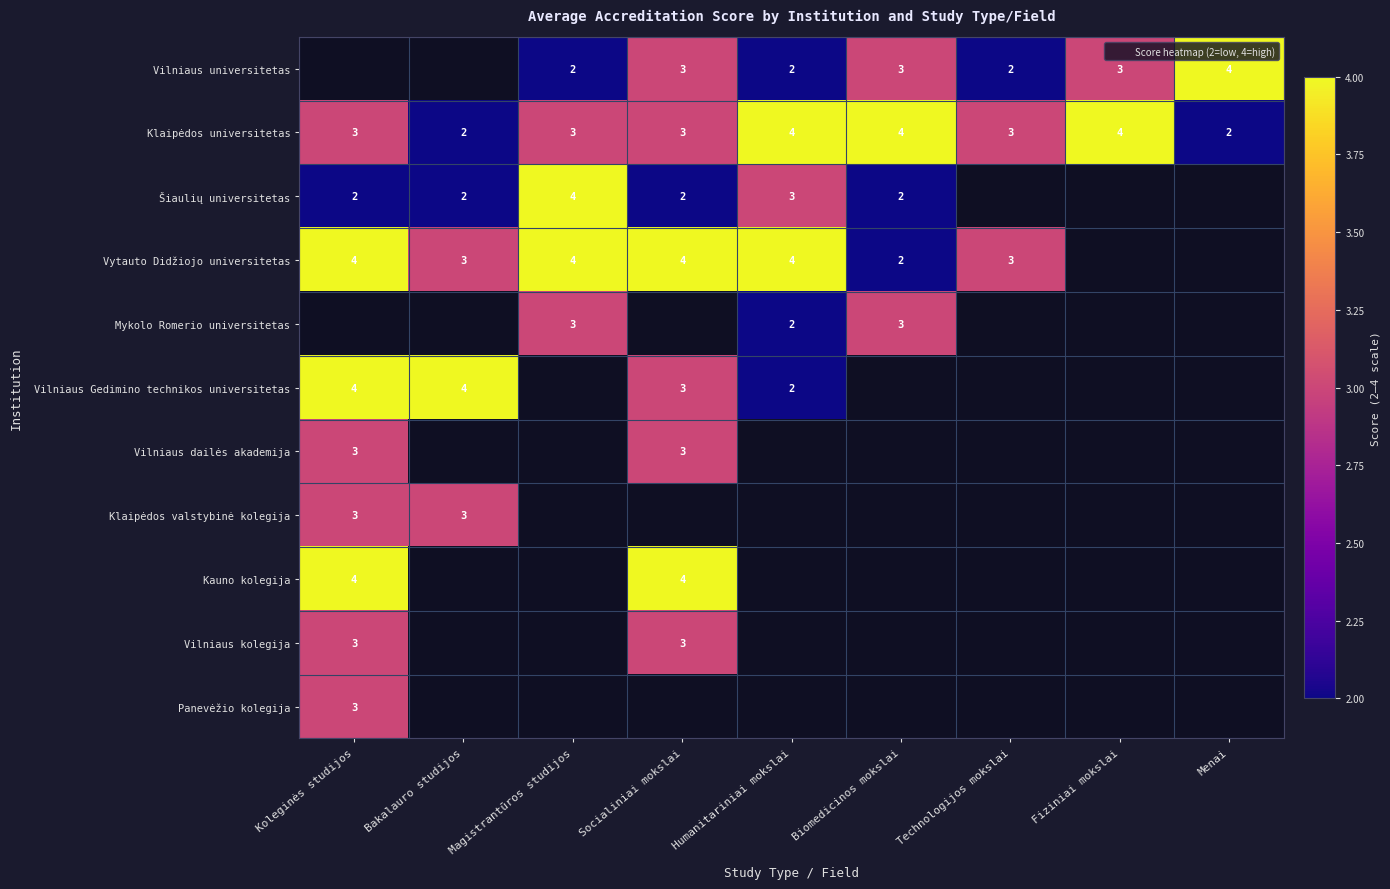

The Klaipėdos valstybinė kolegija series shows 3 at Koleginės studijos. True or false?

True